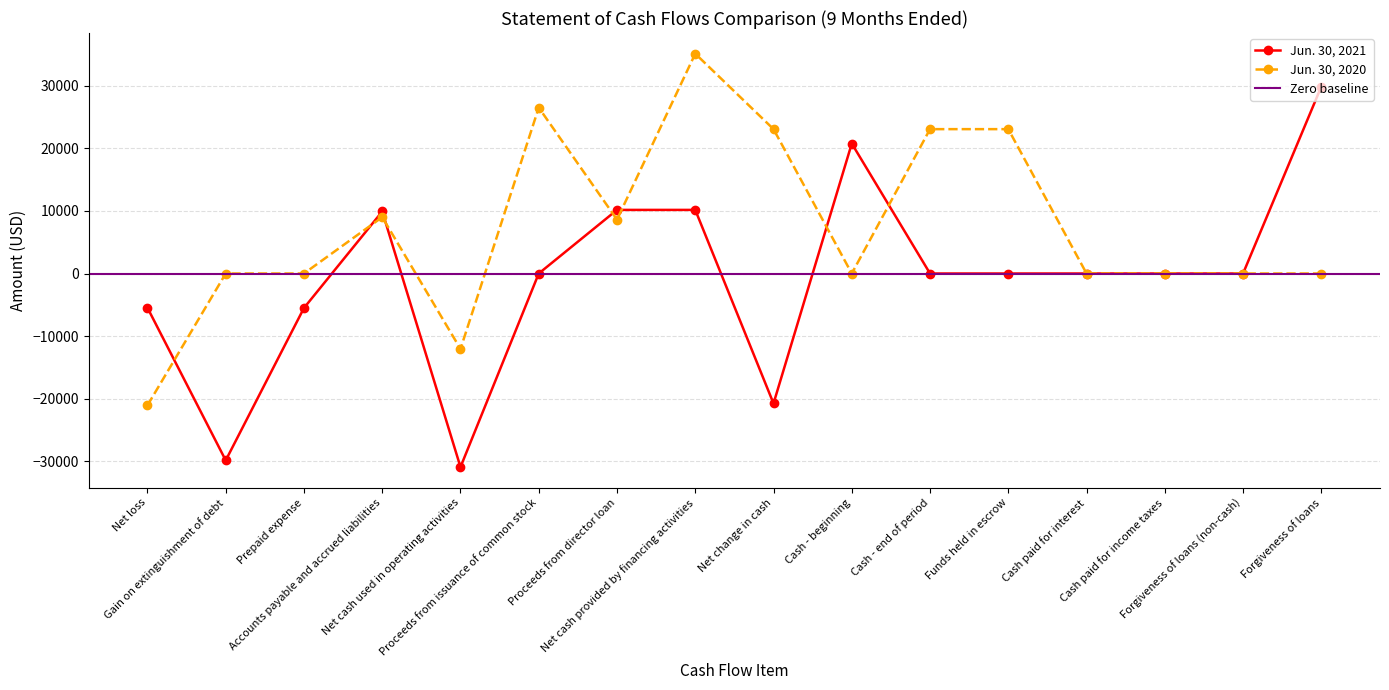

How many lines are shown in the chart?

2